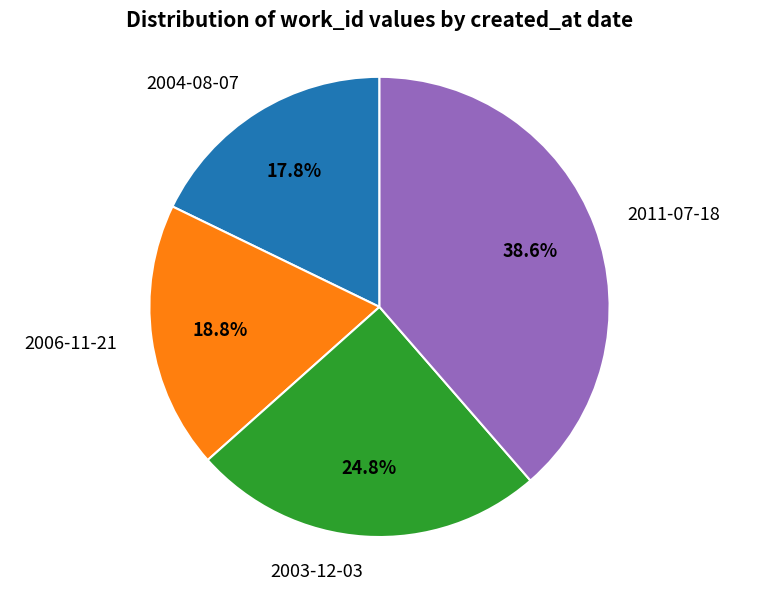

To the nearest percent, what is the difference between the largest and smallest slice percentages?

21%